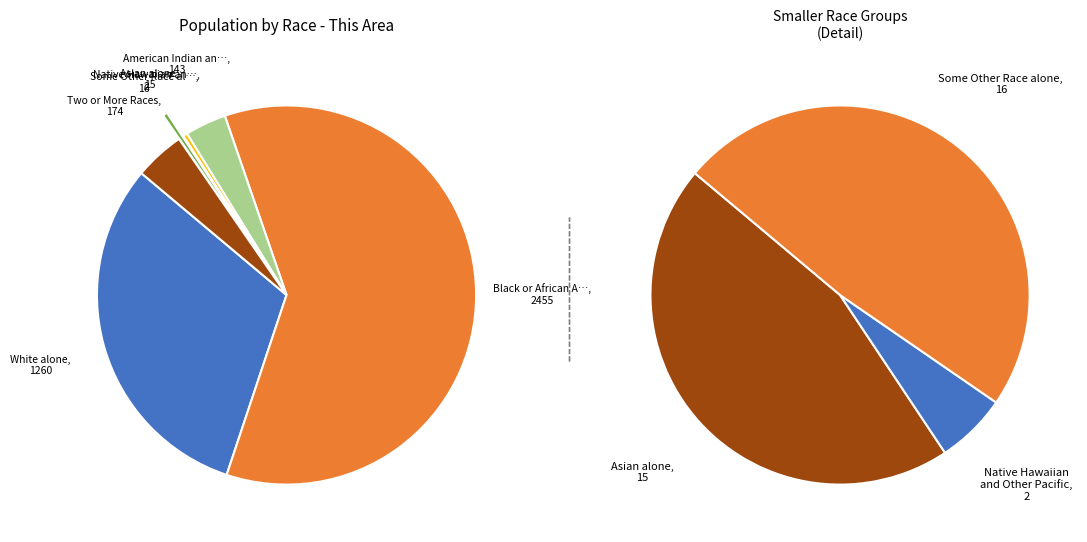

What is the total percentage of Two or More Races and White alone?

35.3%